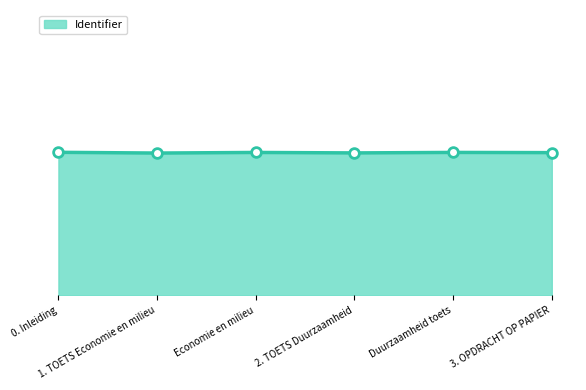

Rank the categories by value from lowest to highest.

1. TOETS Economie en milieu, 2. TOETS Duurzaamheid, 3. OPDRACHT OP PAPIER, Economie en milieu, Duurzaamheid toets, 0. Inleiding